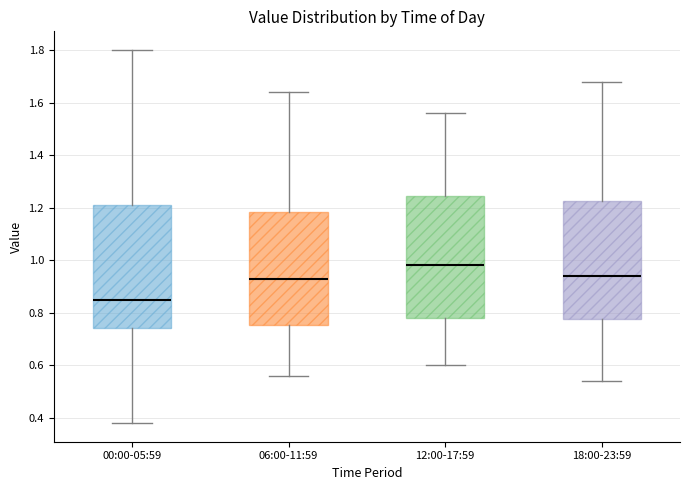

Reading left to right, read every box against the y-axis: the position of its median line, the range the box covers, and the ends of its whiskers. The values are not printed on the chart, so give them approximately, as read against the axis.

00:00-05:59: median 0.86, box 0.74 to 1.22, whiskers 0.38 to 1.80
06:00-11:59: median 0.94, box 0.76 to 1.18, whiskers 0.56 to 1.64
12:00-17:59: median 0.98, box 0.78 to 1.24, whiskers 0.60 to 1.56
18:00-23:59: median 0.94, box 0.78 to 1.22, whiskers 0.54 to 1.68